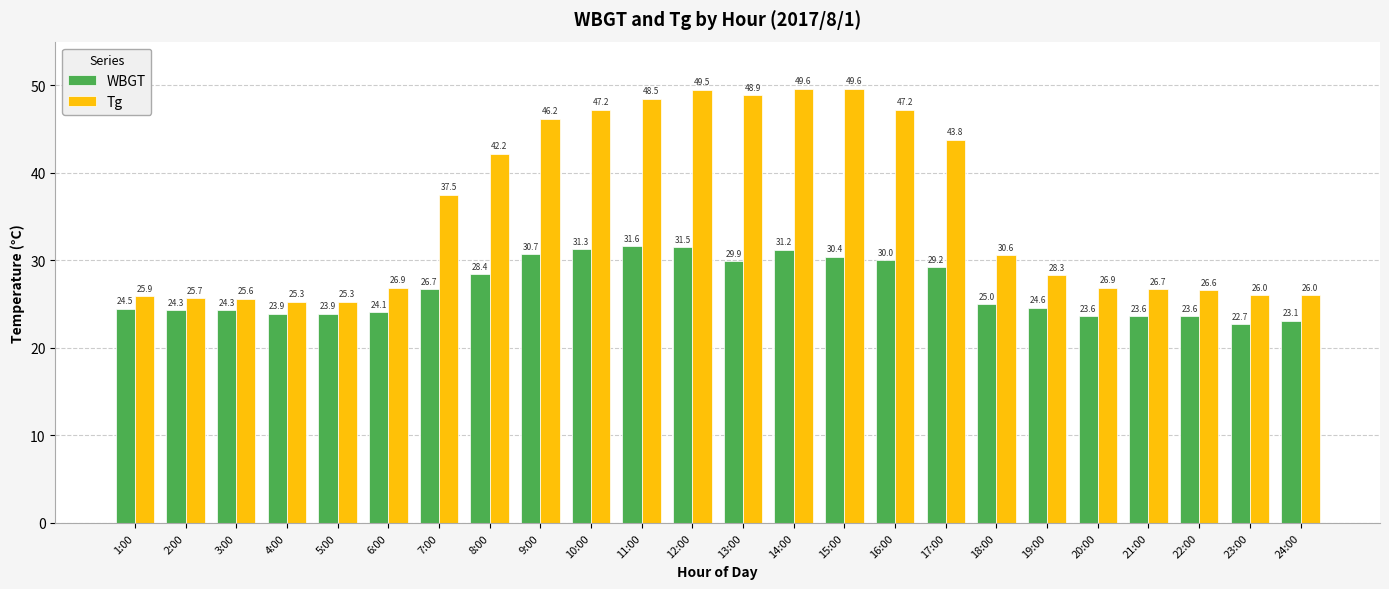

Which series has the largest range (max minus min)?

Tg